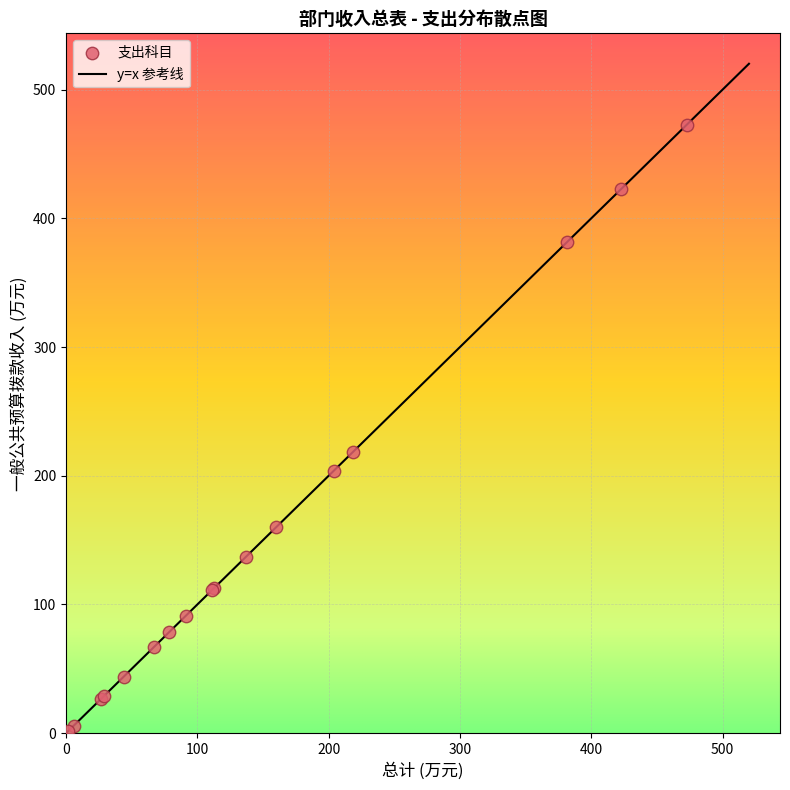

What Y value in the scatter plot is closest to 237?

218.7